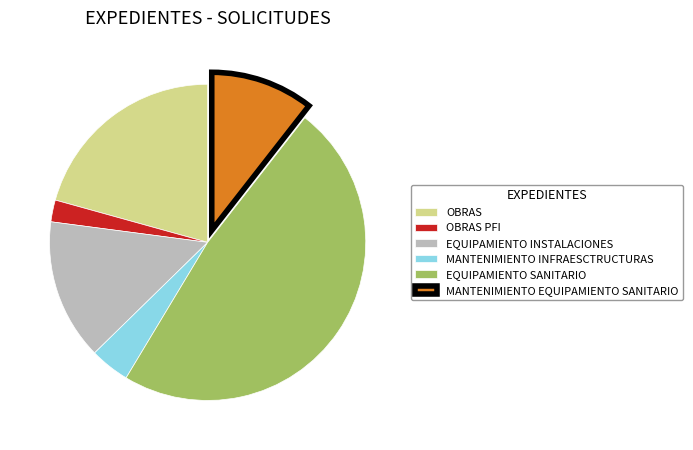

Which slice is the largest?

EQUIPAMIENTO SANITARIO